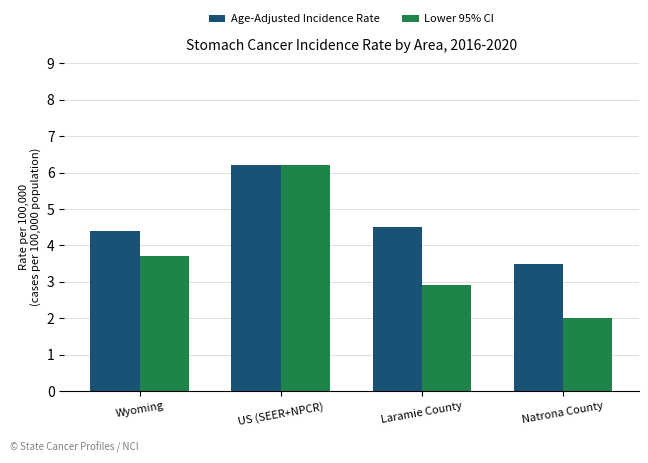

Between US (SEER+NPCR) and Natrona County, which series saw the biggest shift?

Lower 95% CI